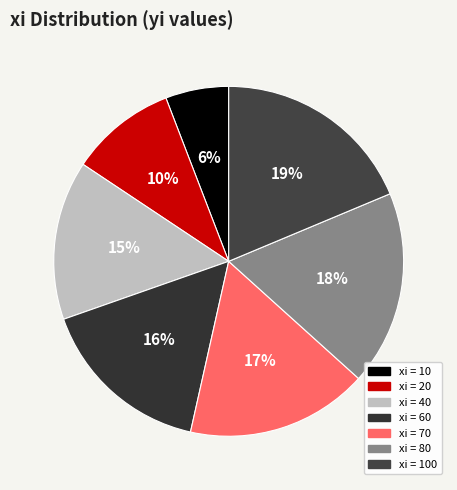

Rank the categories by value from highest to lowest.

100, 80, 70, 60, 40, 20, 10